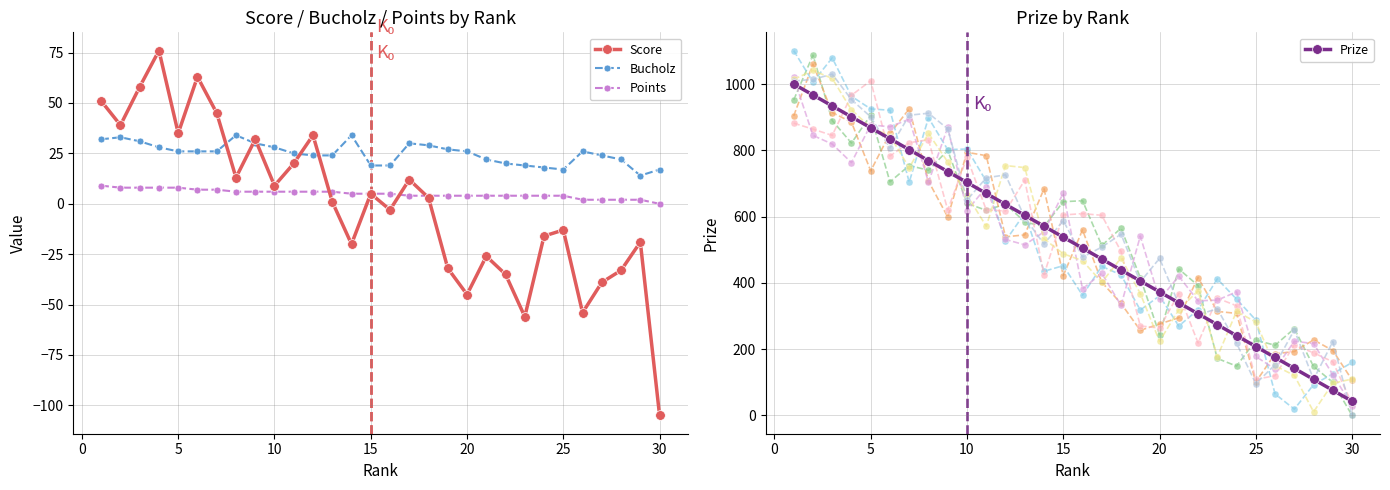

True or false: Score has a value of -45 at 20.

True